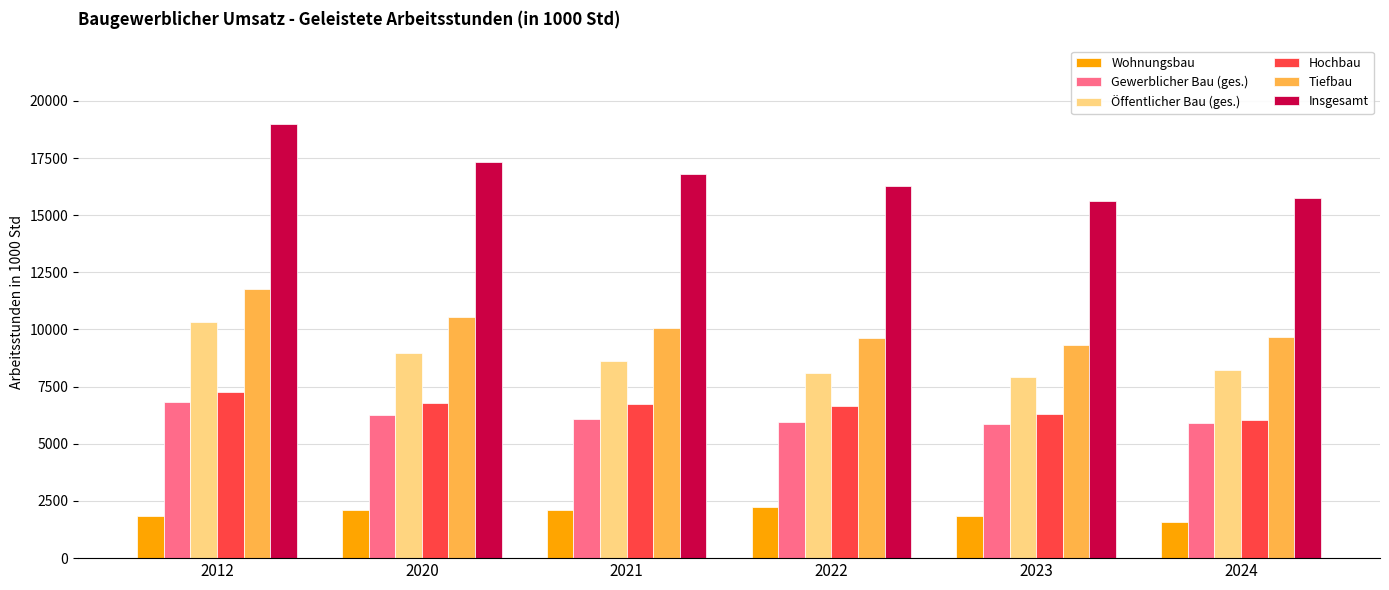

True or false: Hochbau has a value of 6794.6 at 2020.

True